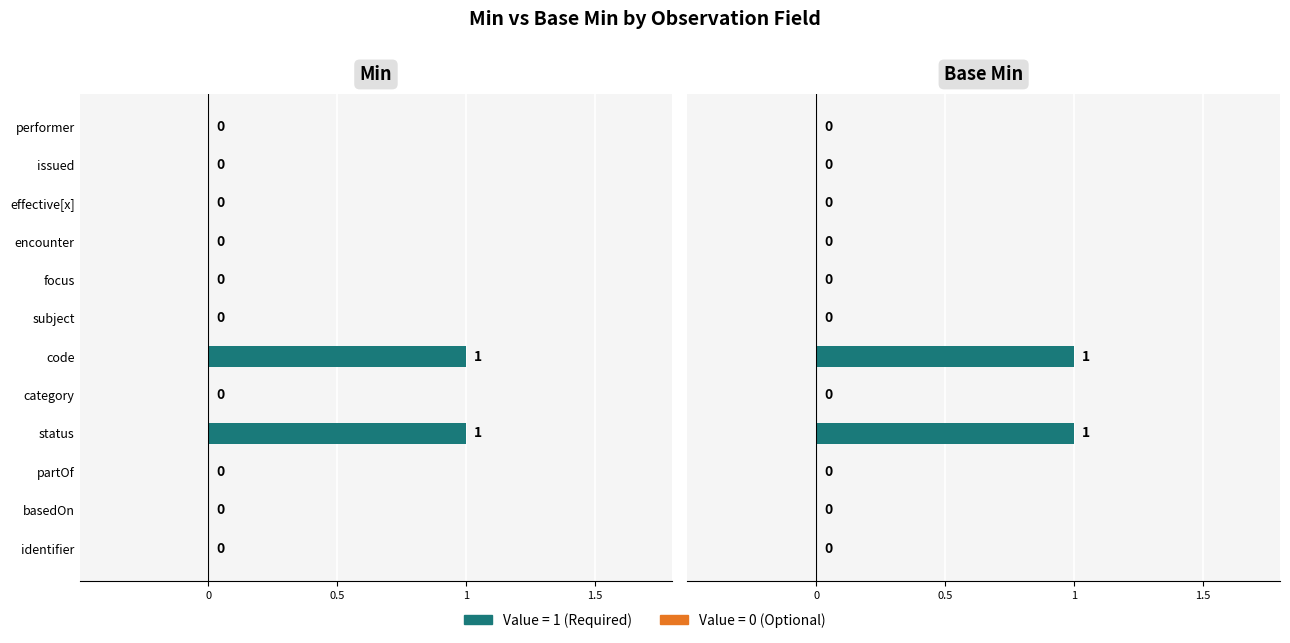

What is the value of the Min bar at the 4th from the left?

1